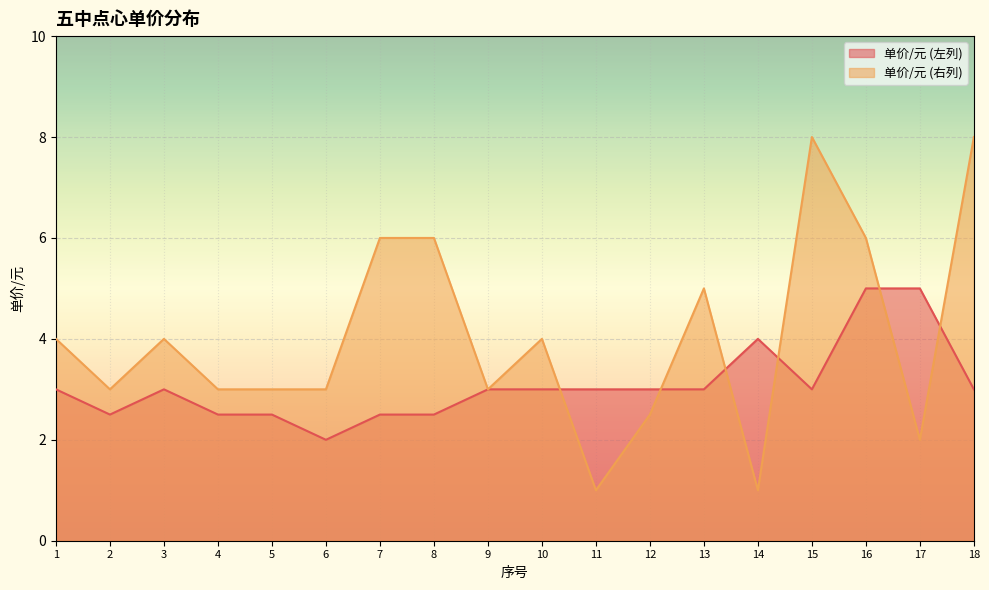

True or false: 单价/元 (左列) has more than 2 interior local peaks.

False